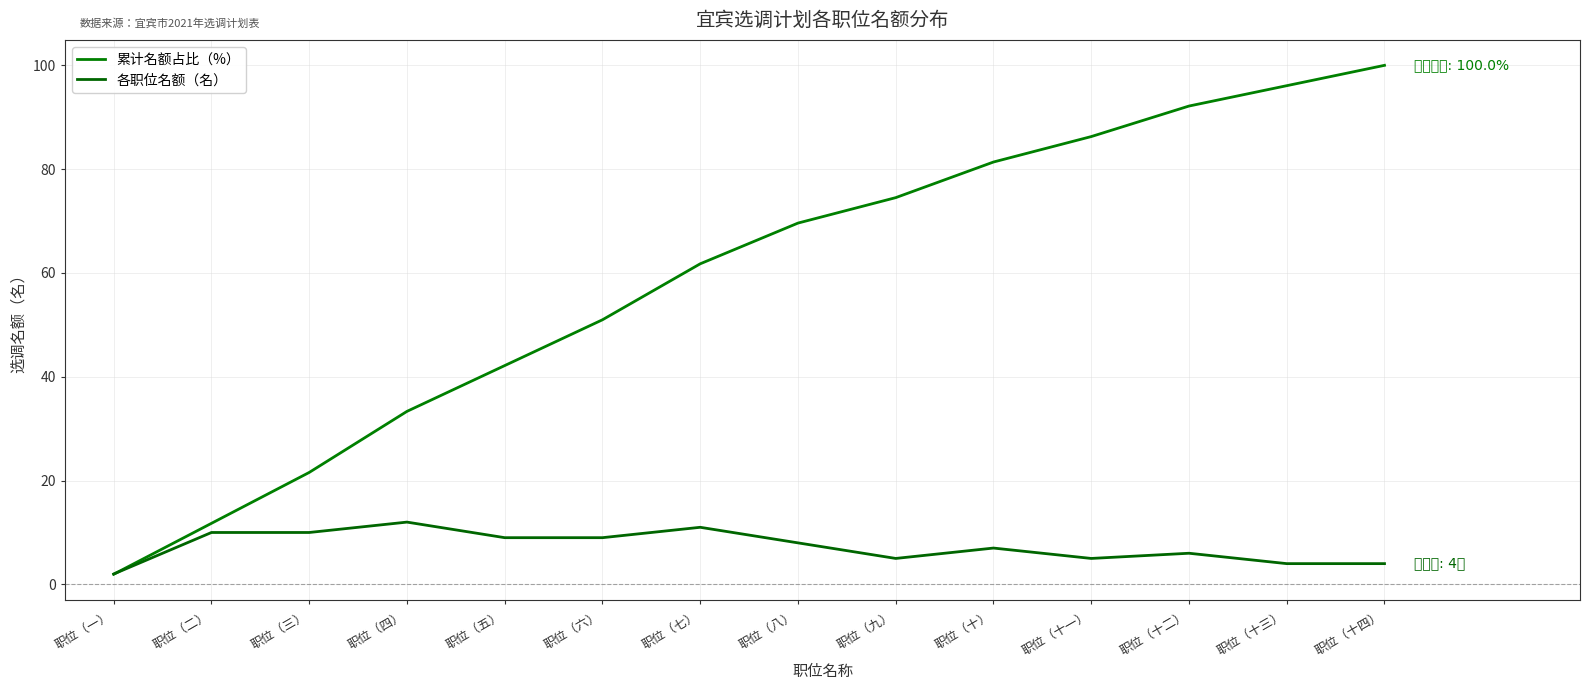

Does the chart display data point markers on the line(s)?

No